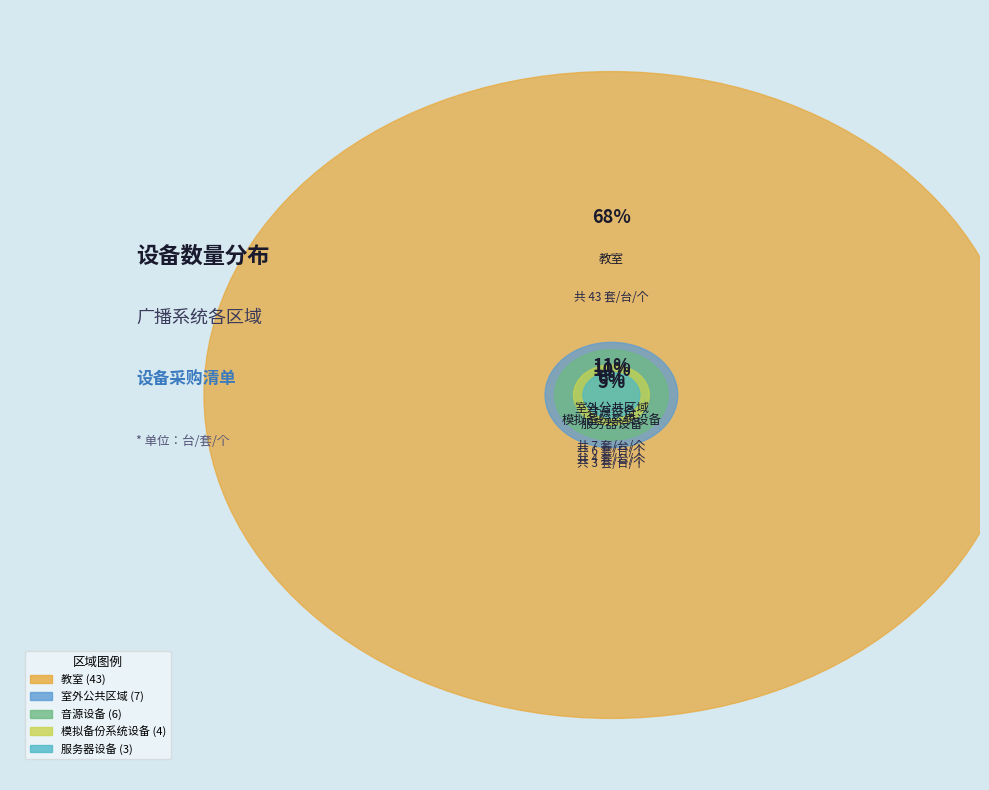

Rank the categories by value from lowest to highest.

服务器设备, 模拟备份系统设备, 音源设备, 室外公共区域, 教室